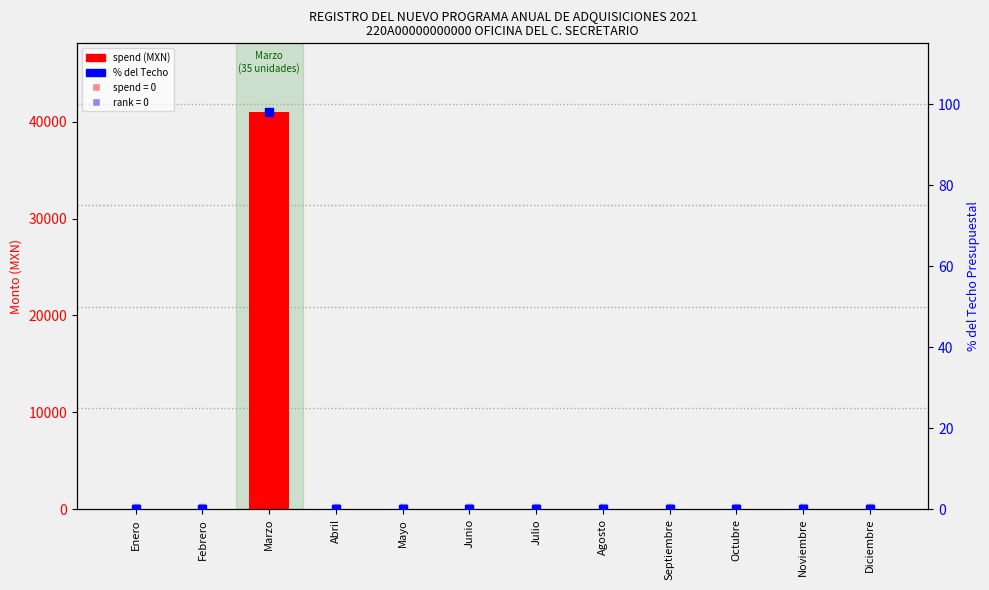

At which category is the sum across all series the highest?

Marzo